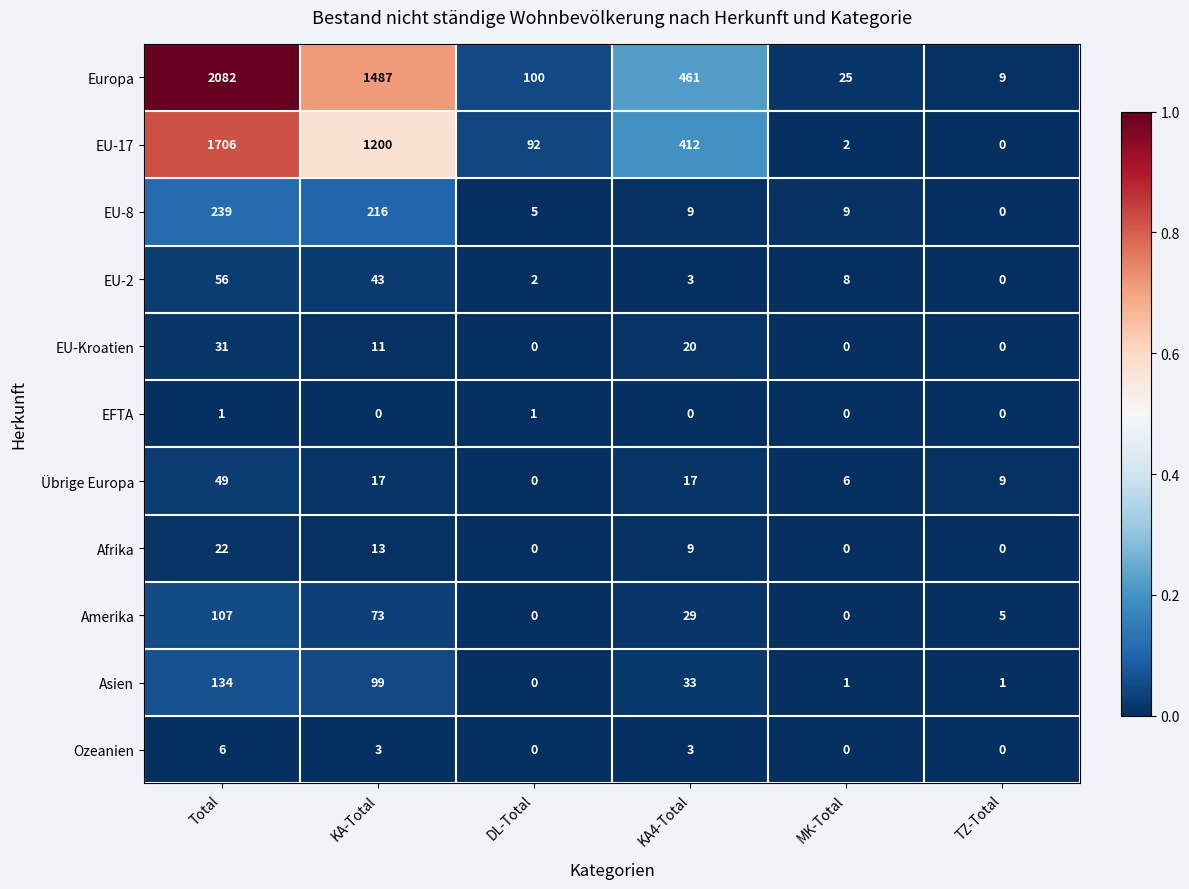

List the series in order of their peak value, highest first.

Europa, EU-17, EU-8, Asien, Amerika, EU-2, Übrige Europa, EU-Kroatien, Afrika, Ozeanien, EFTA